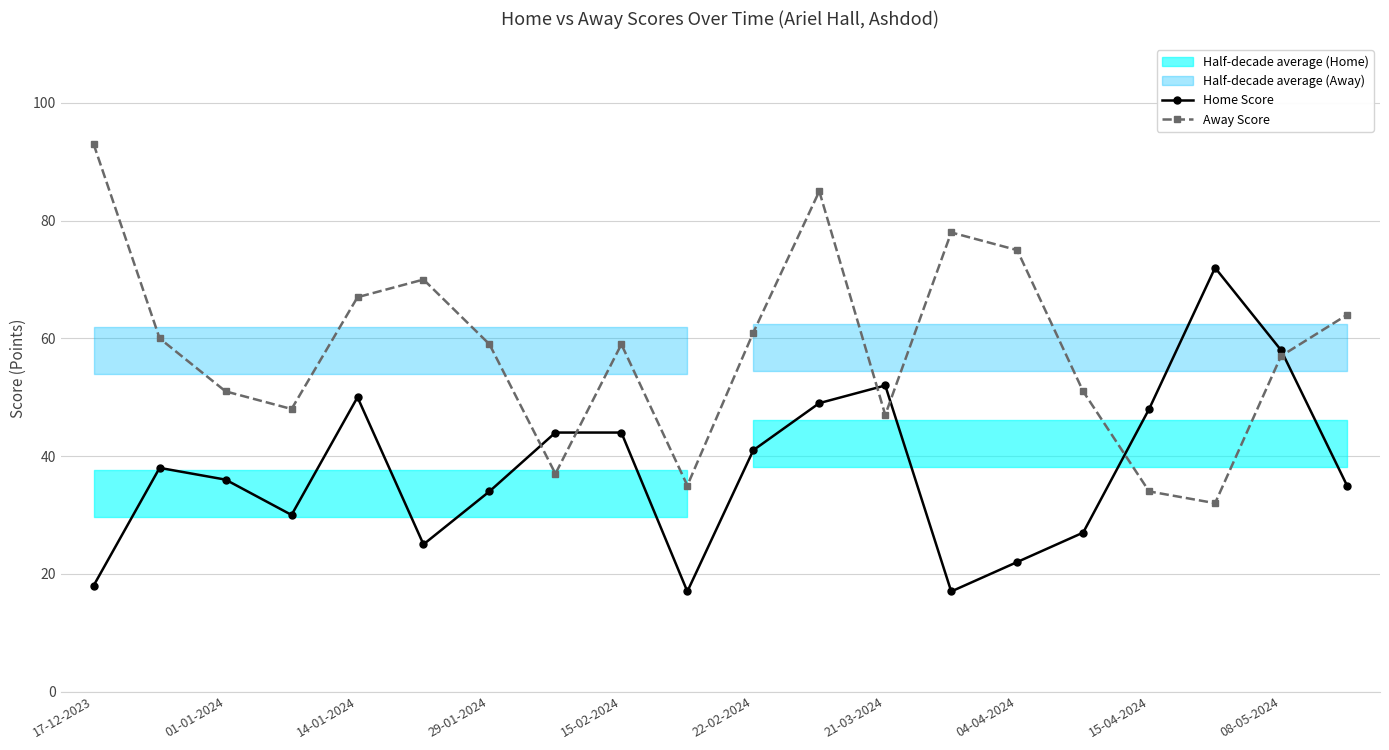

Which series has the widest spread of values?

Away Score